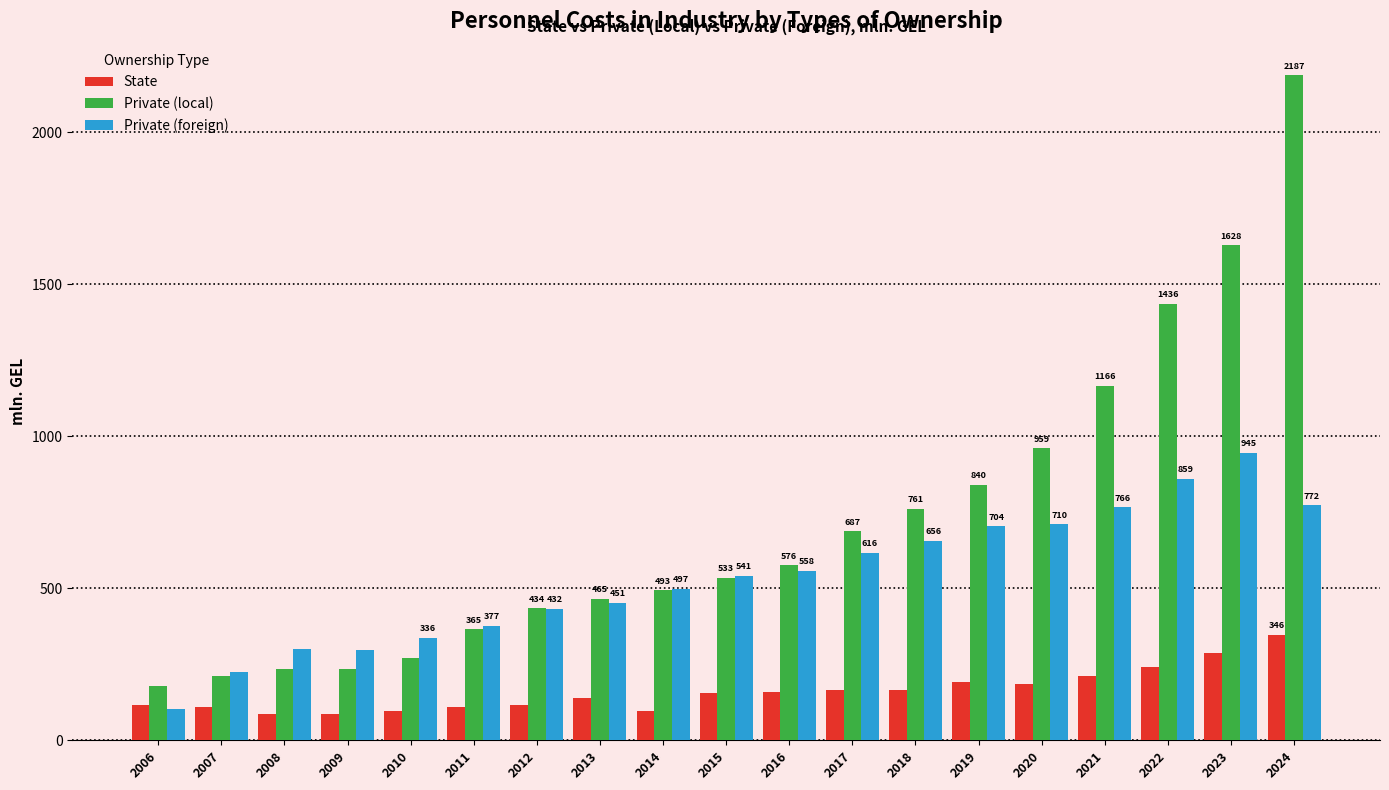

What is the spread (max minus min) of values at 2014?

401.0